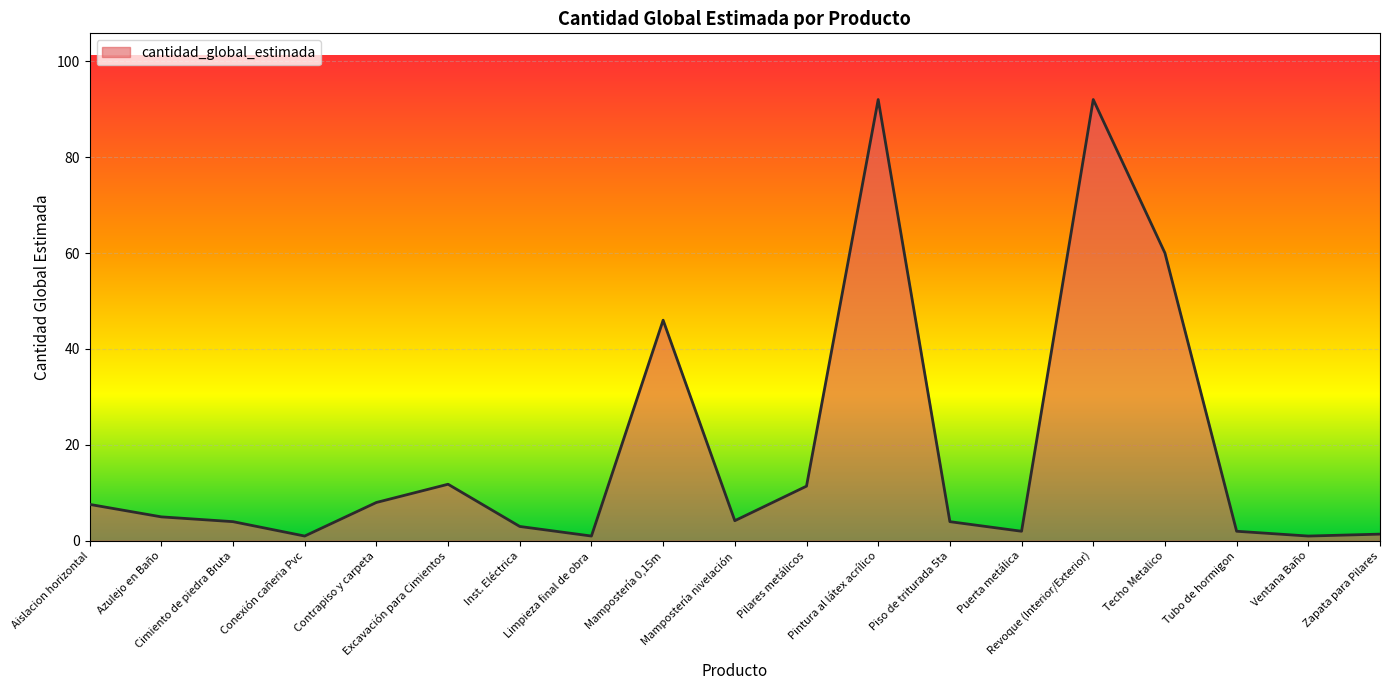

What is the difference between the maximum and minimum values?

91.0